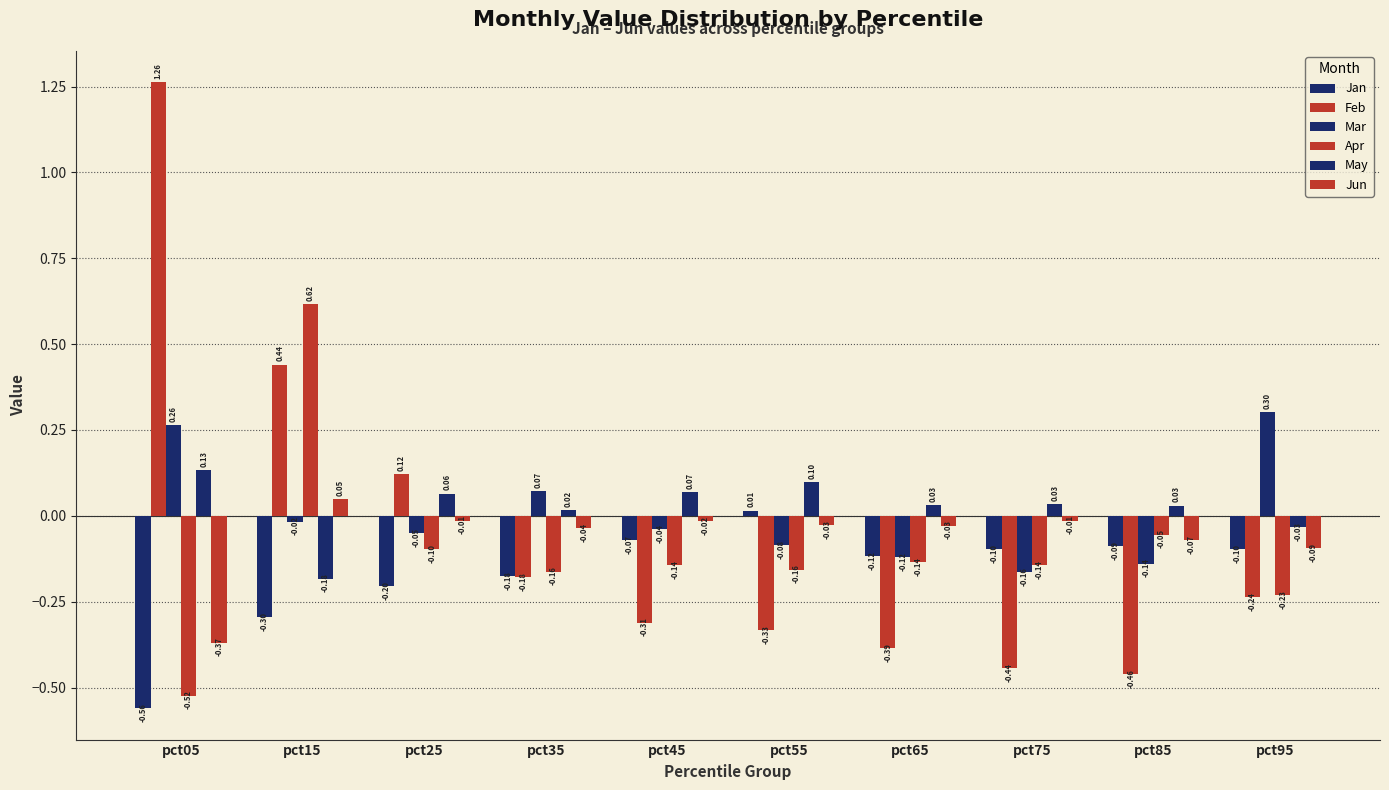

Between pct45 and pct85, which series saw the biggest shift?

Feb